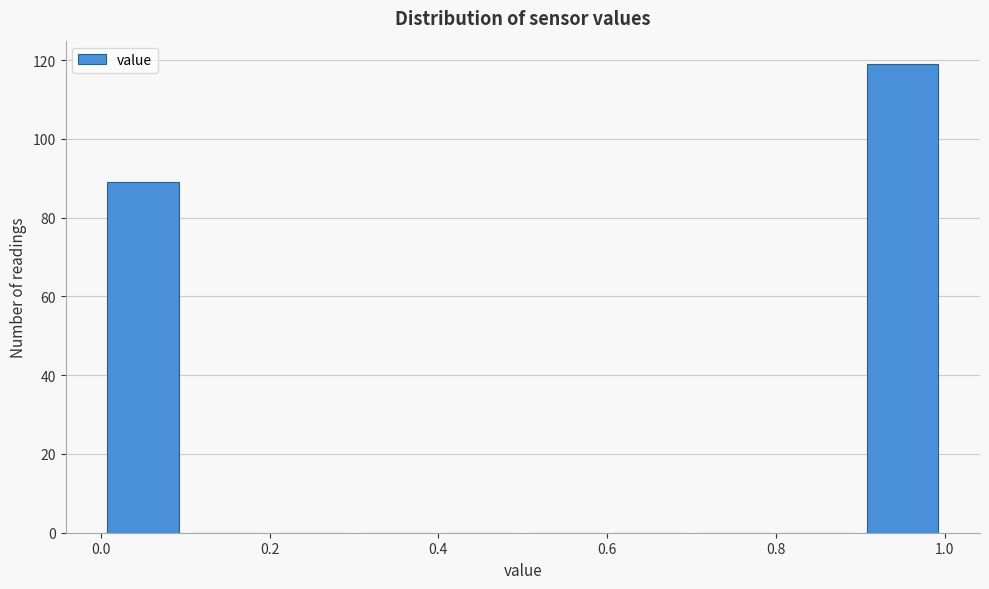

Over which range of the x-axis is the bar tallest?

0.9 to 1.0